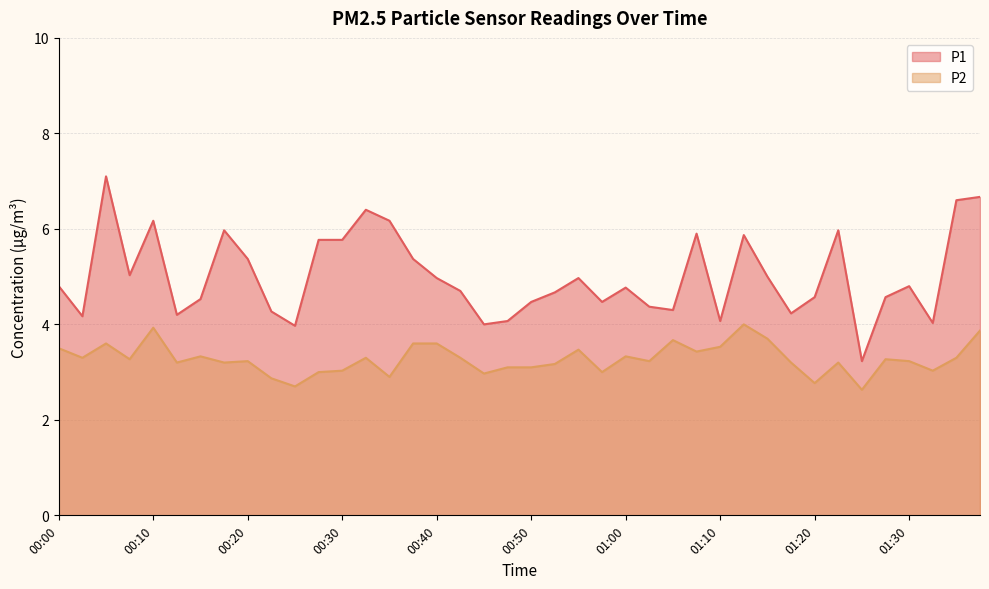

Where is the first local minimum for P1?

00:03